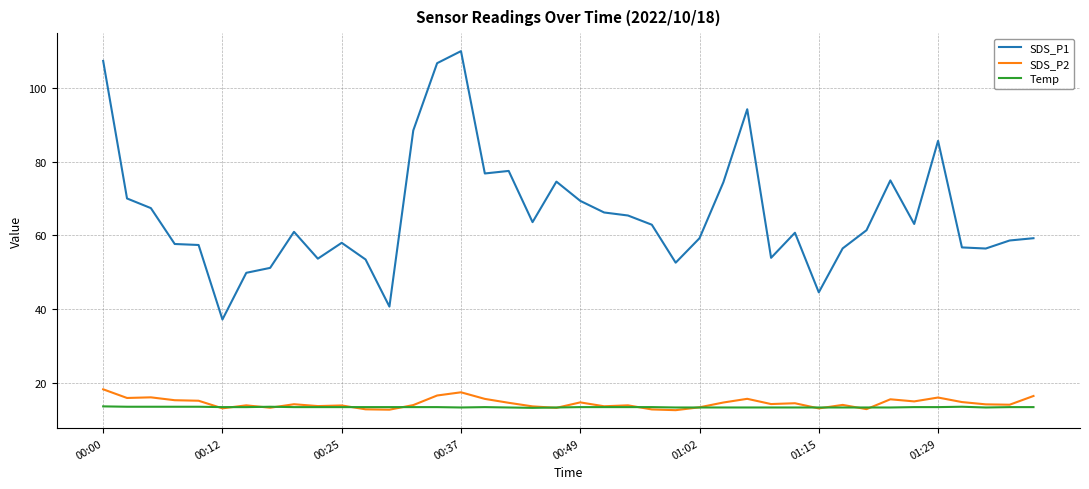

True or false: SDS_P2 and SDS_P1 intersect in this chart.

False